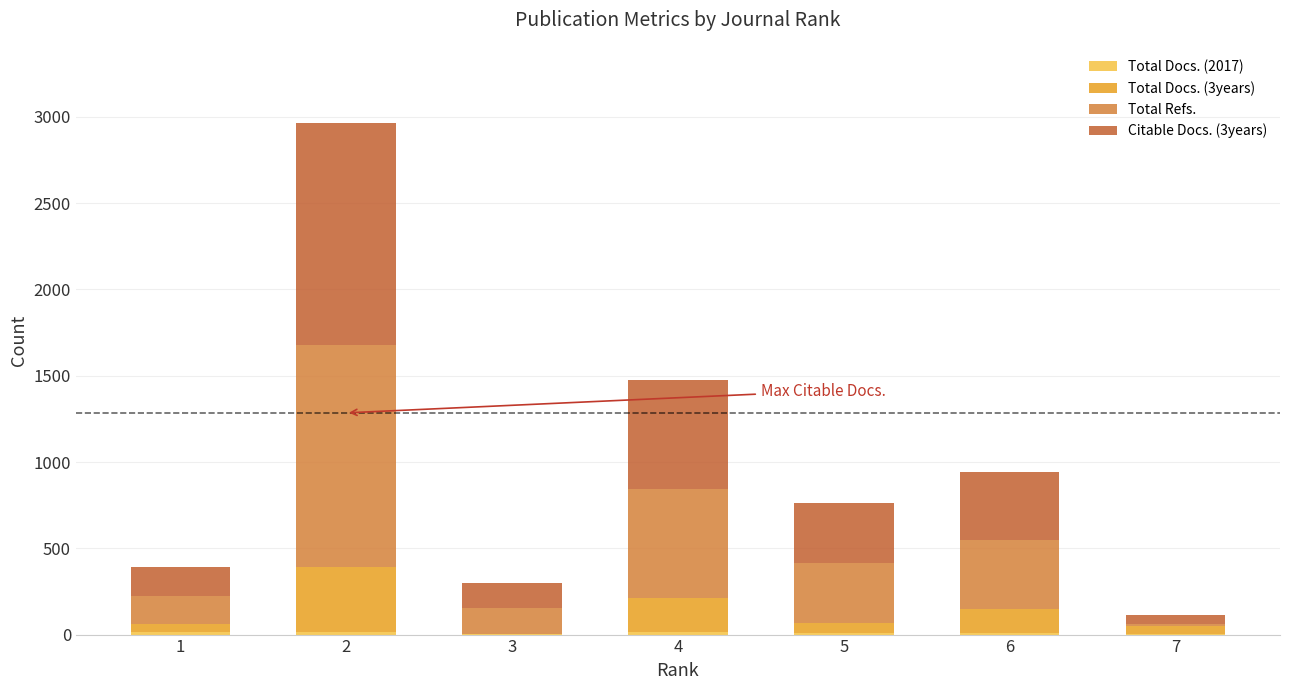

The Citable Docs. (3years) series shows 465 at 2. True or false?

False